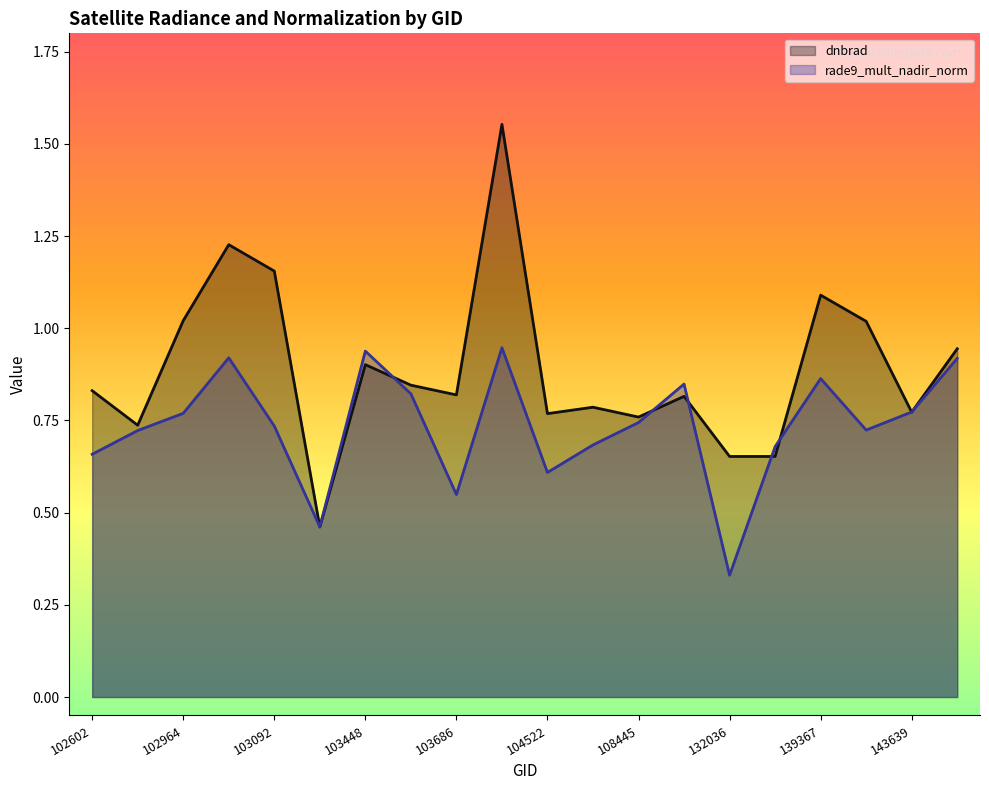

Reading left to right, extract all data points from this chart.

dnbrad: 0.8	0.7	1.0	1.2	1.2	0.5	0.9	0.8	0.8	1.6	0.8	0.8	0.8	0.8	0.7	0.7	1.1	1.0	0.8	0.9
rade9_mult_nadir_norm: 0.7	0.7	0.8	0.9	0.7	0.5	0.9	0.8	0.5	0.9	0.6	0.7	0.7	0.8	0.3	0.7	0.9	0.7	0.8	0.9